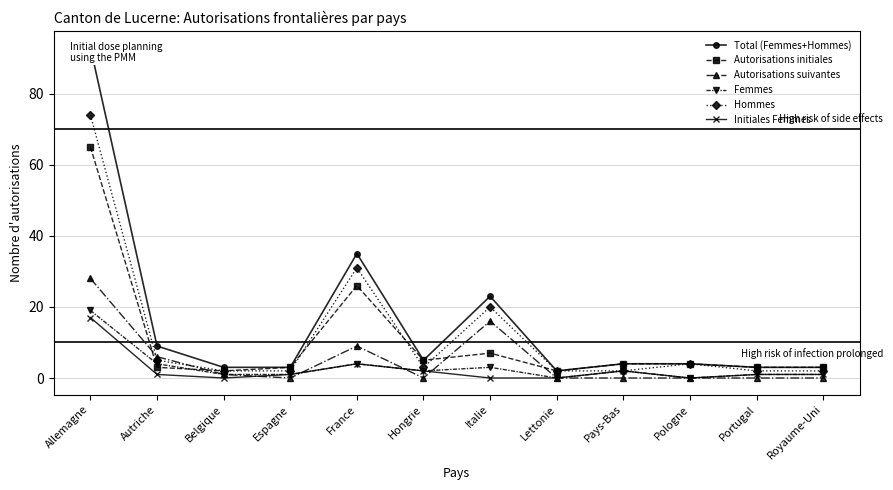

At how many categories does at least one series exceed 86?

1